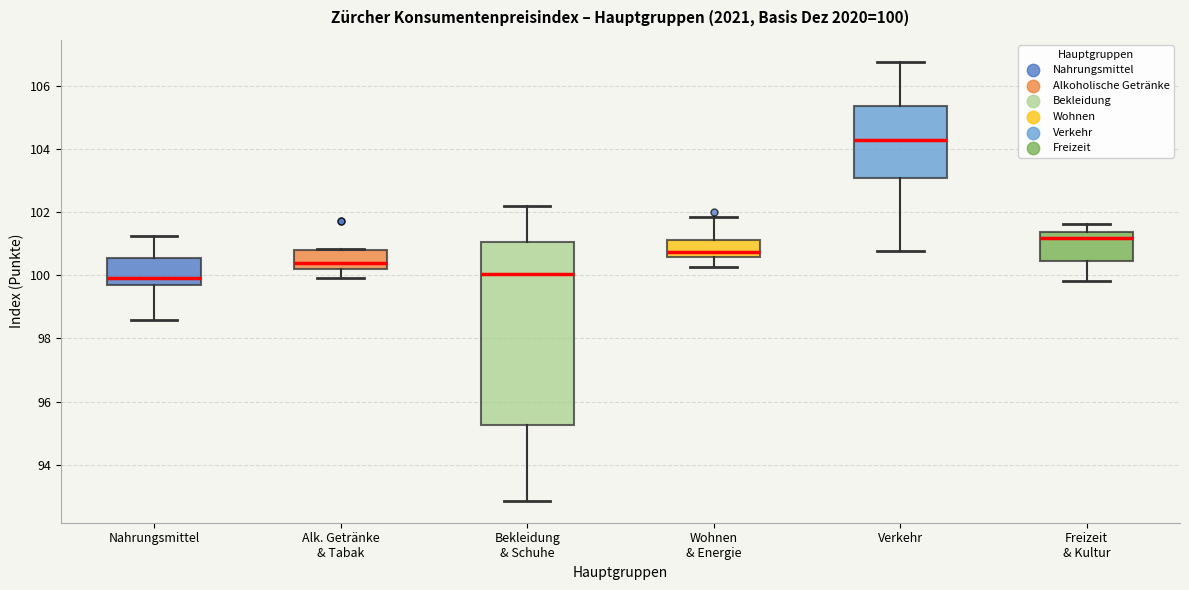

Which box has the highest median line?

Verkehr